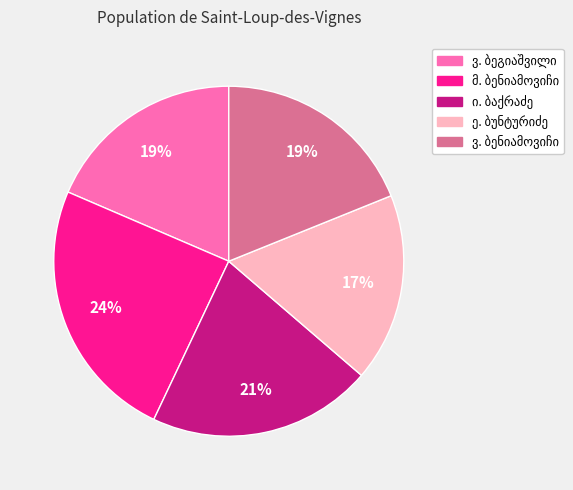

How many segments does this pie chart have?

5